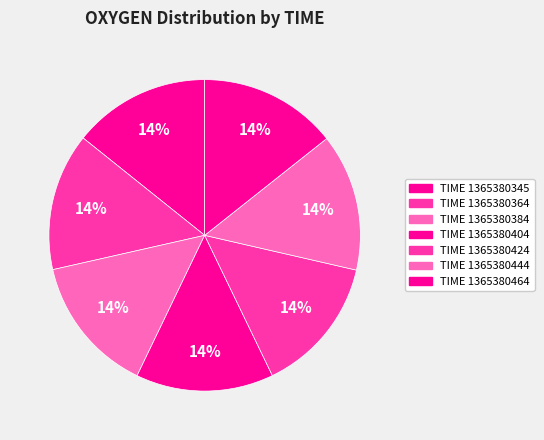

Is there a majority slice in this chart?

No